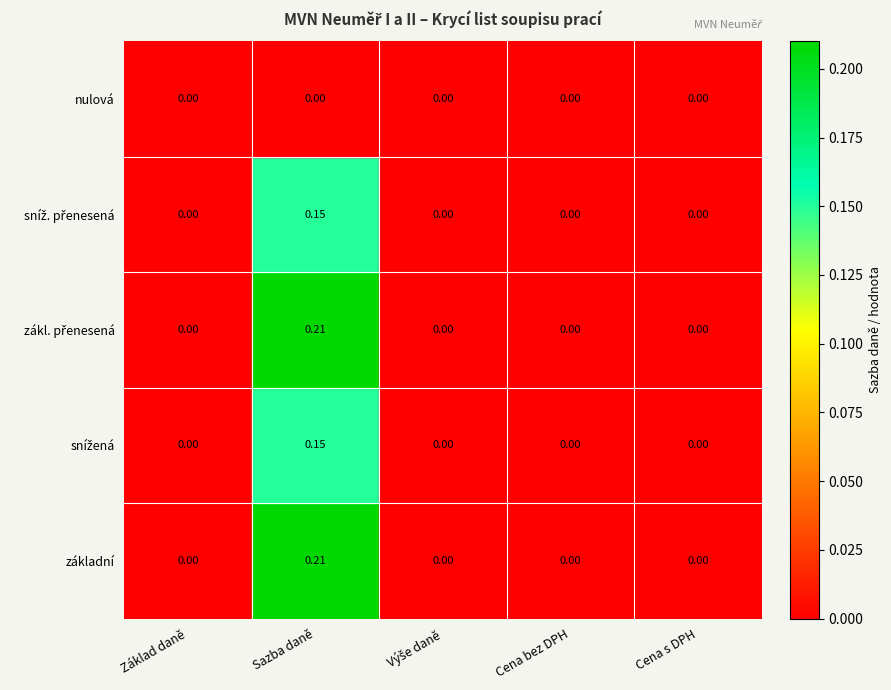

List the labels in order of sníž. přenesená value, largest first.

Sazba daně, Základ daně, Výše daně, Cena bez DPH, Cena s DPH